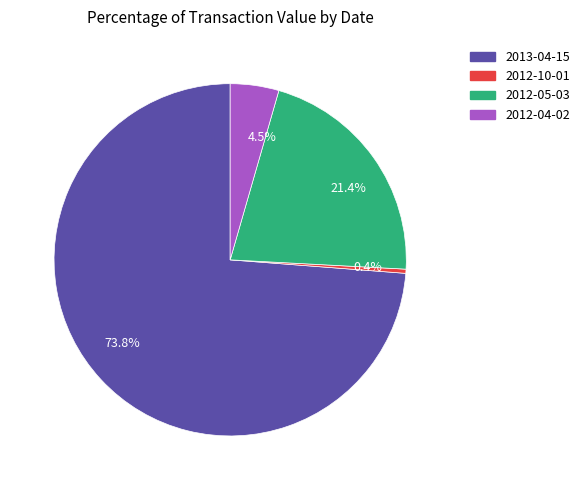

Combined, do 2012-04-02 and 2013-04-15 account for over 50%?

Yes